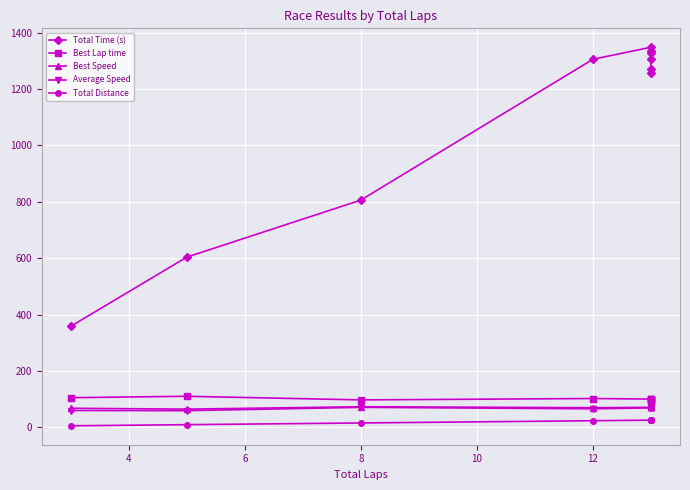

What are all the series names shown in the legend?

Total Time (s), Best Lap time, Best Speed, Average Speed, Total Distance